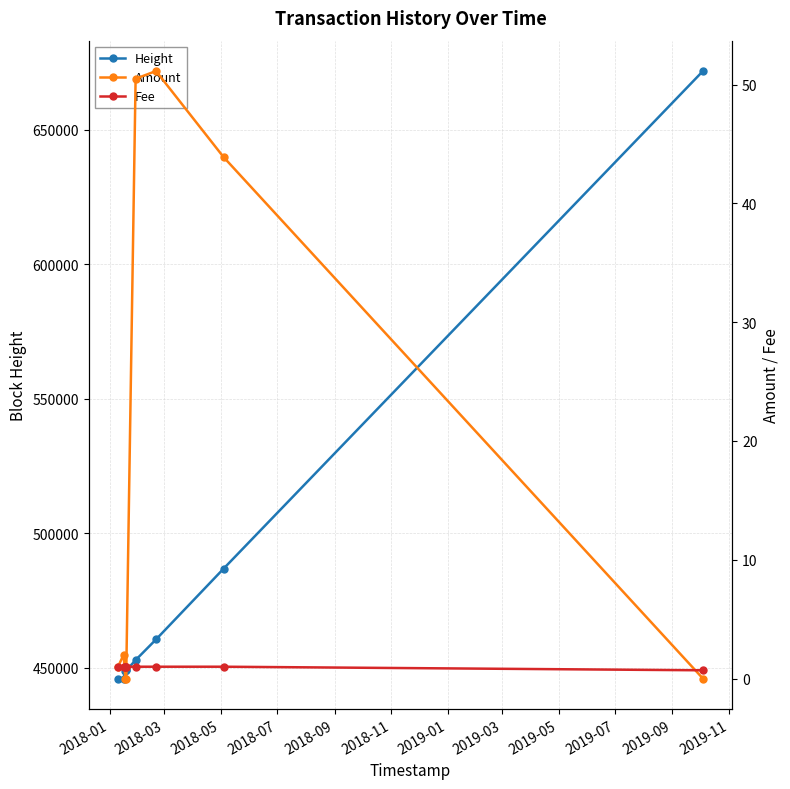

What is the spread (max minus min) of values at 2019-05?

671802.0